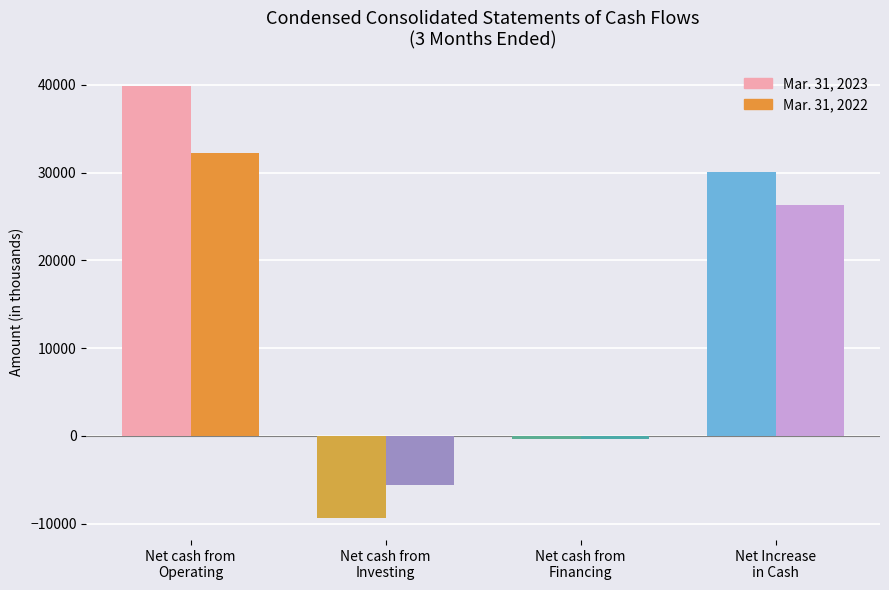

What is the difference between the Mar. 31, 2023 values at Net cash from
Operating and Net Increase
in Cash?

9751